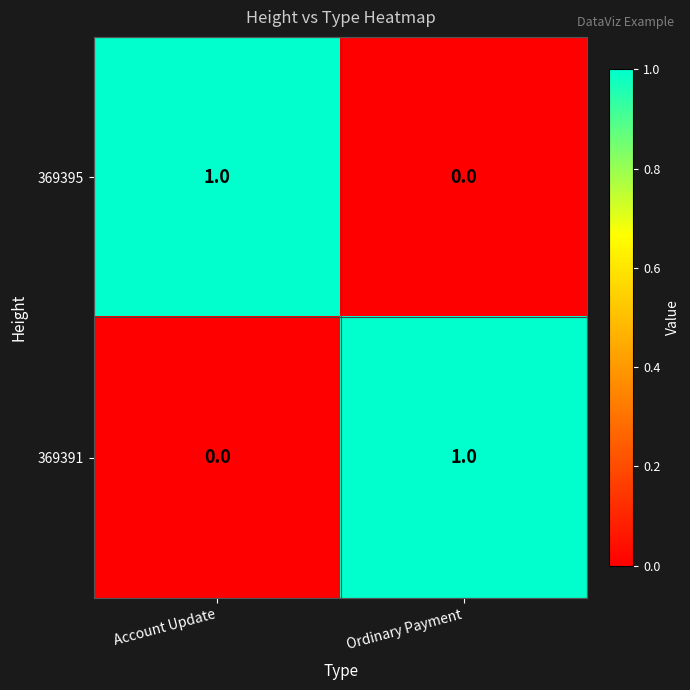

Count the number of data series in this chart.

2